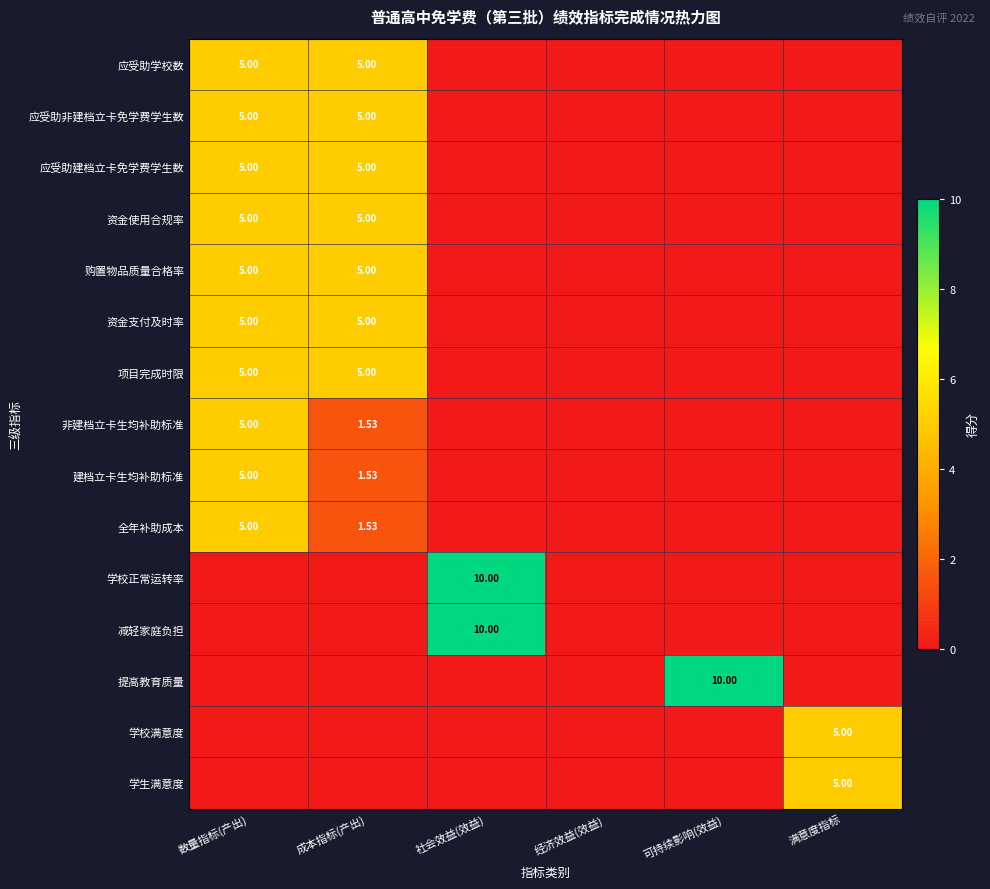

At 数量指标(产出), list the series in order from largest to smallest.

应受助学校数, 应受助非建档立卡免学费学生数, 应受助建档立卡免学费学生数, 资金使用合规率, 购置物品质量合格率, 资金支付及时率, 项目完成时限, 非建档立卡生均补助标准, 建档立卡生均补助标准, 全年补助成本, 学校正常运转率, 减轻家庭负担, 提高教育质量, 学校满意度, 学生满意度